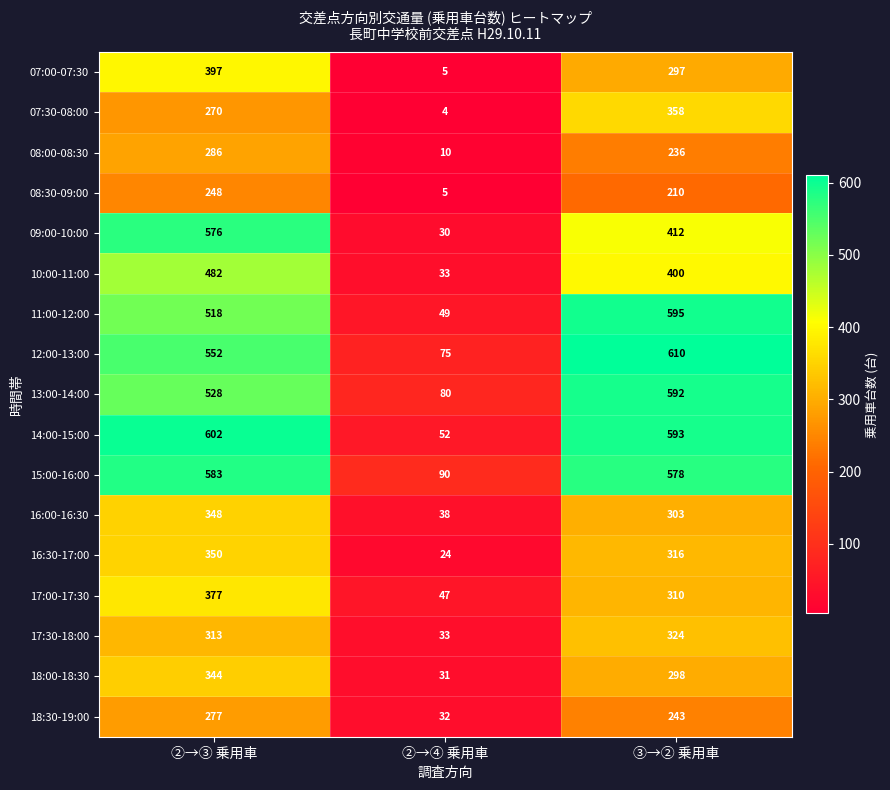

Which series changed the most between ②→③ 乗用車 and ③→② 乗用車?

09:00-10:00